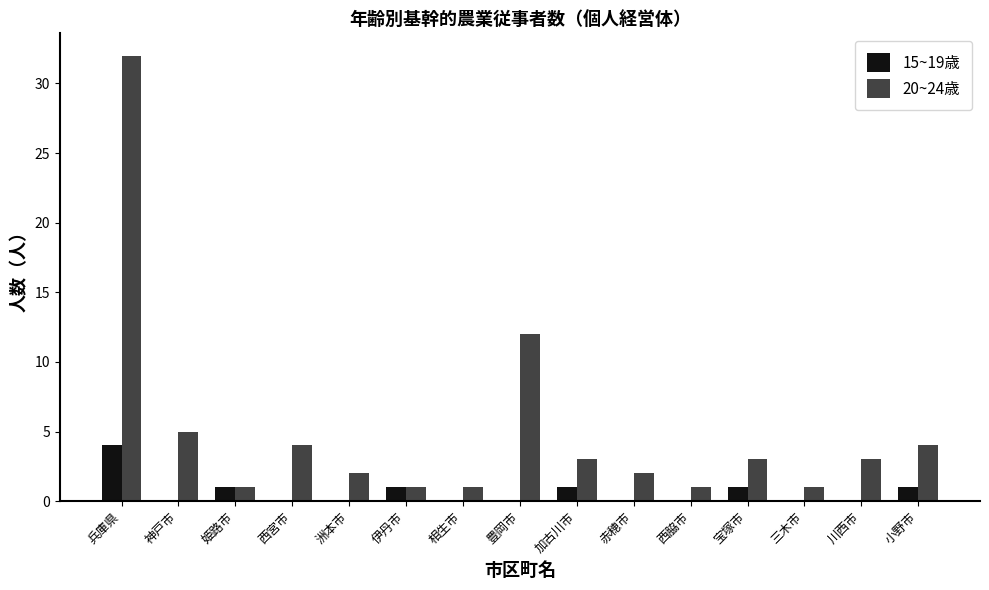

Which series has the largest total across all categories?

20~24歳